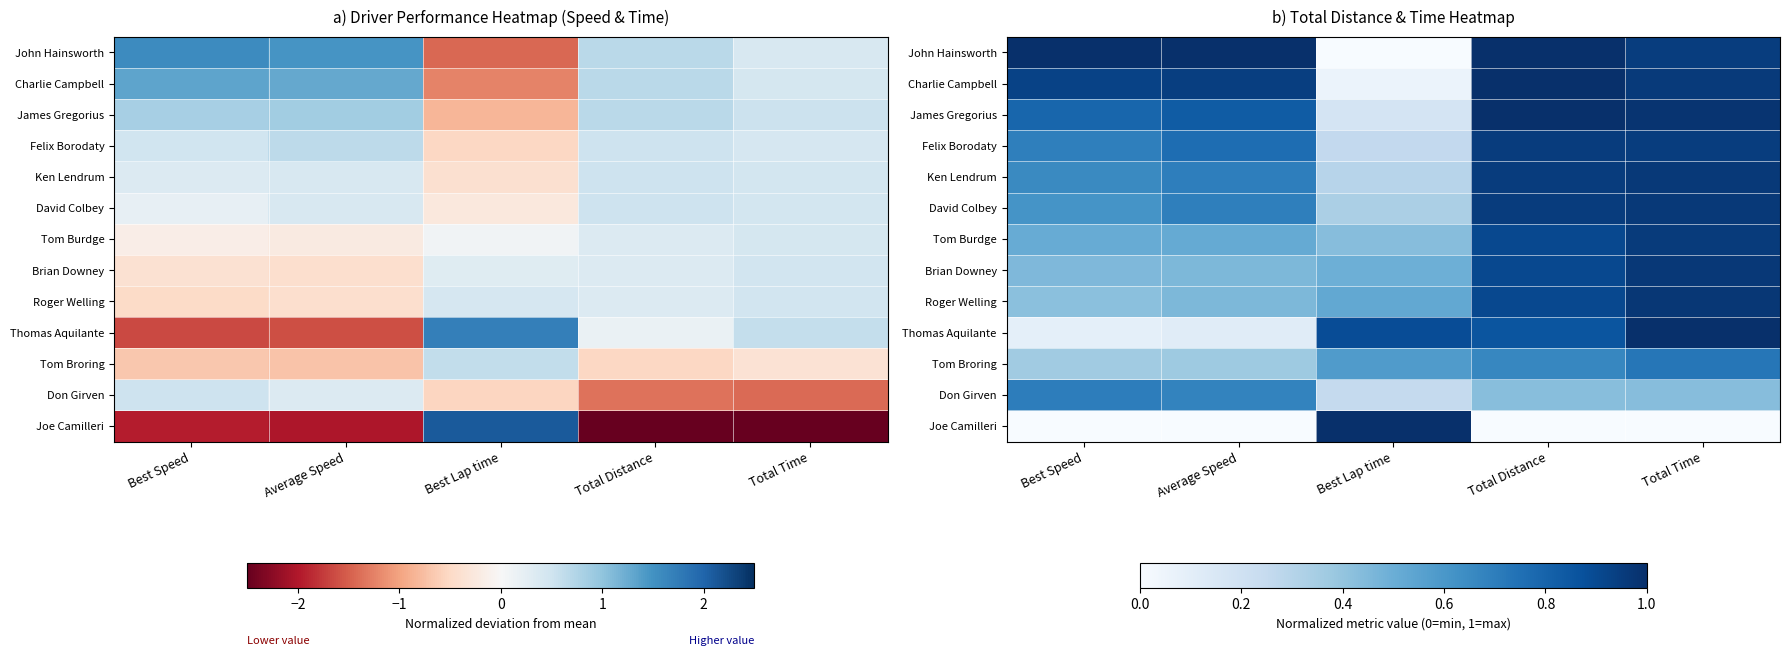

What is the greatest value displayed?

1.0